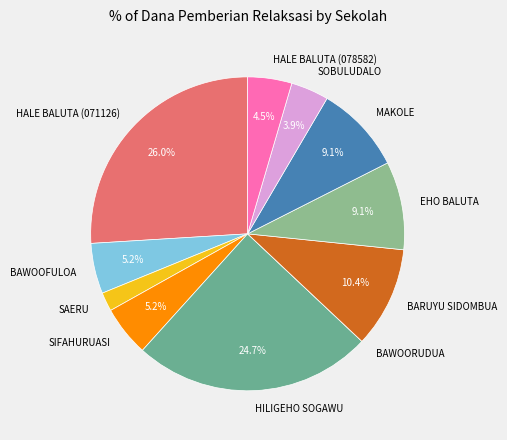

Which category has the biggest portion of the pie?

HALE BALUTA (071126)